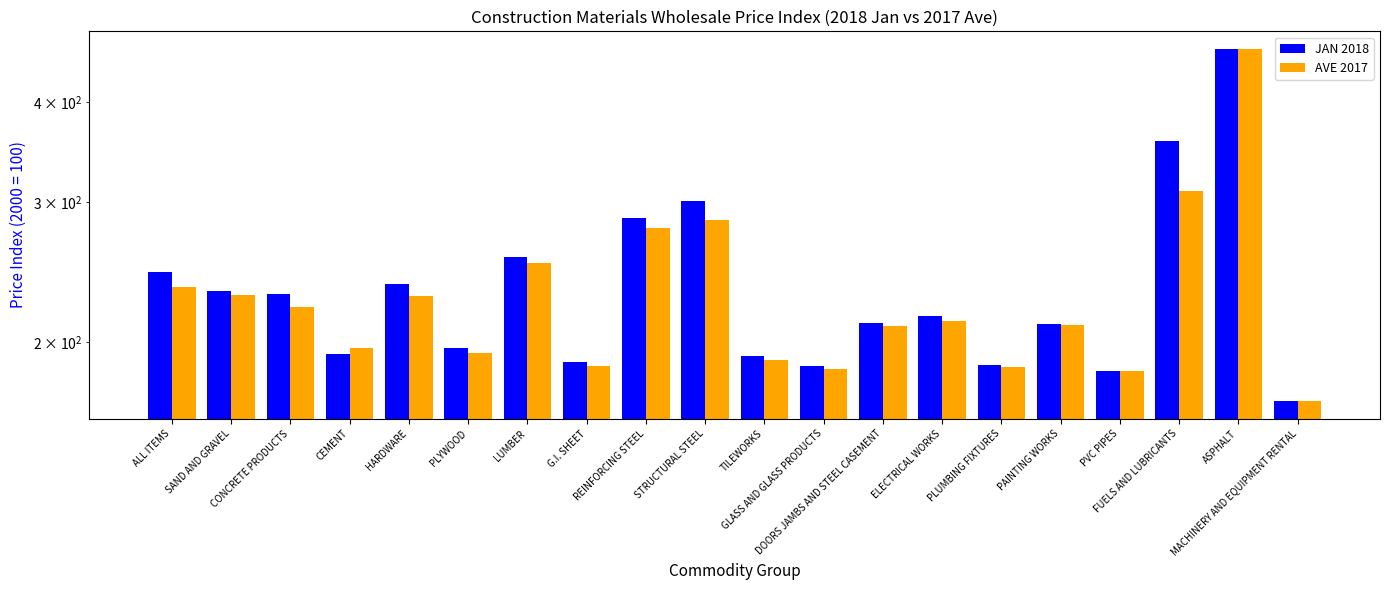

Where does the JAN 2018 series first go above 215?

ALL ITEMS